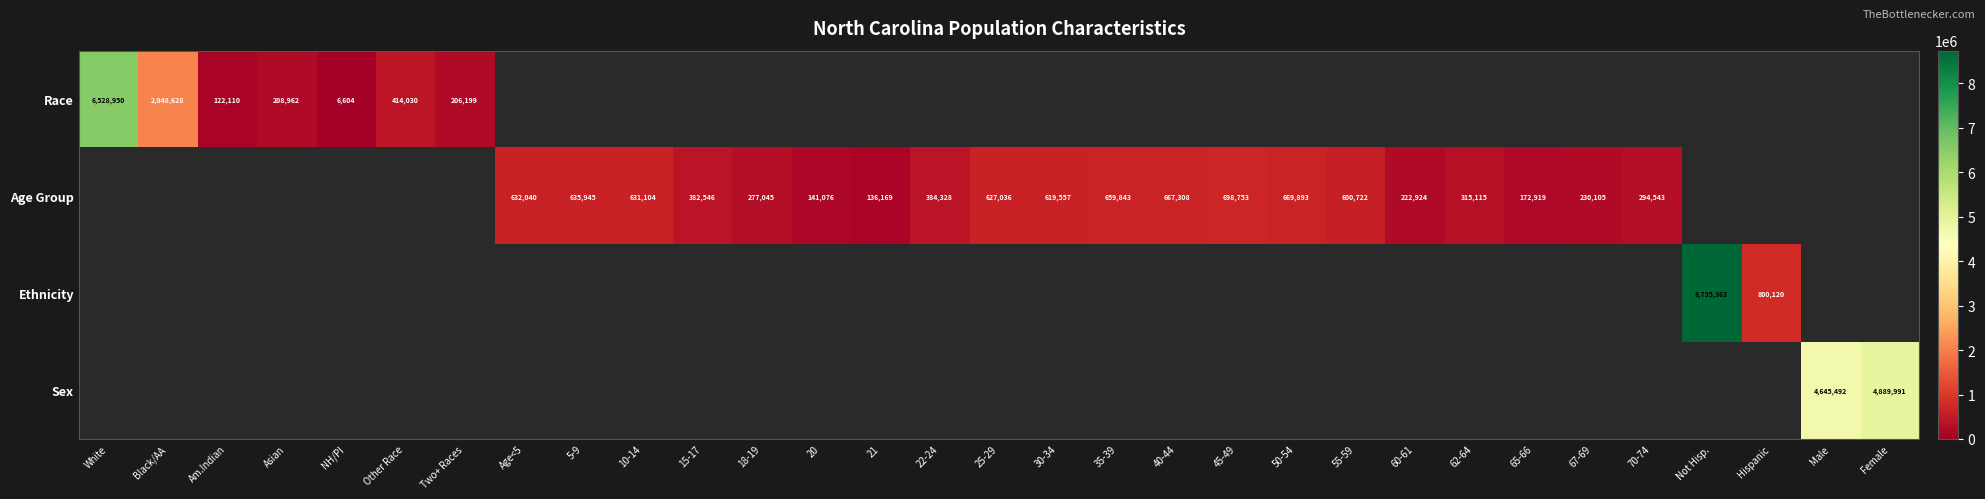

Is it true that Race equals 345942 at Asian?

False